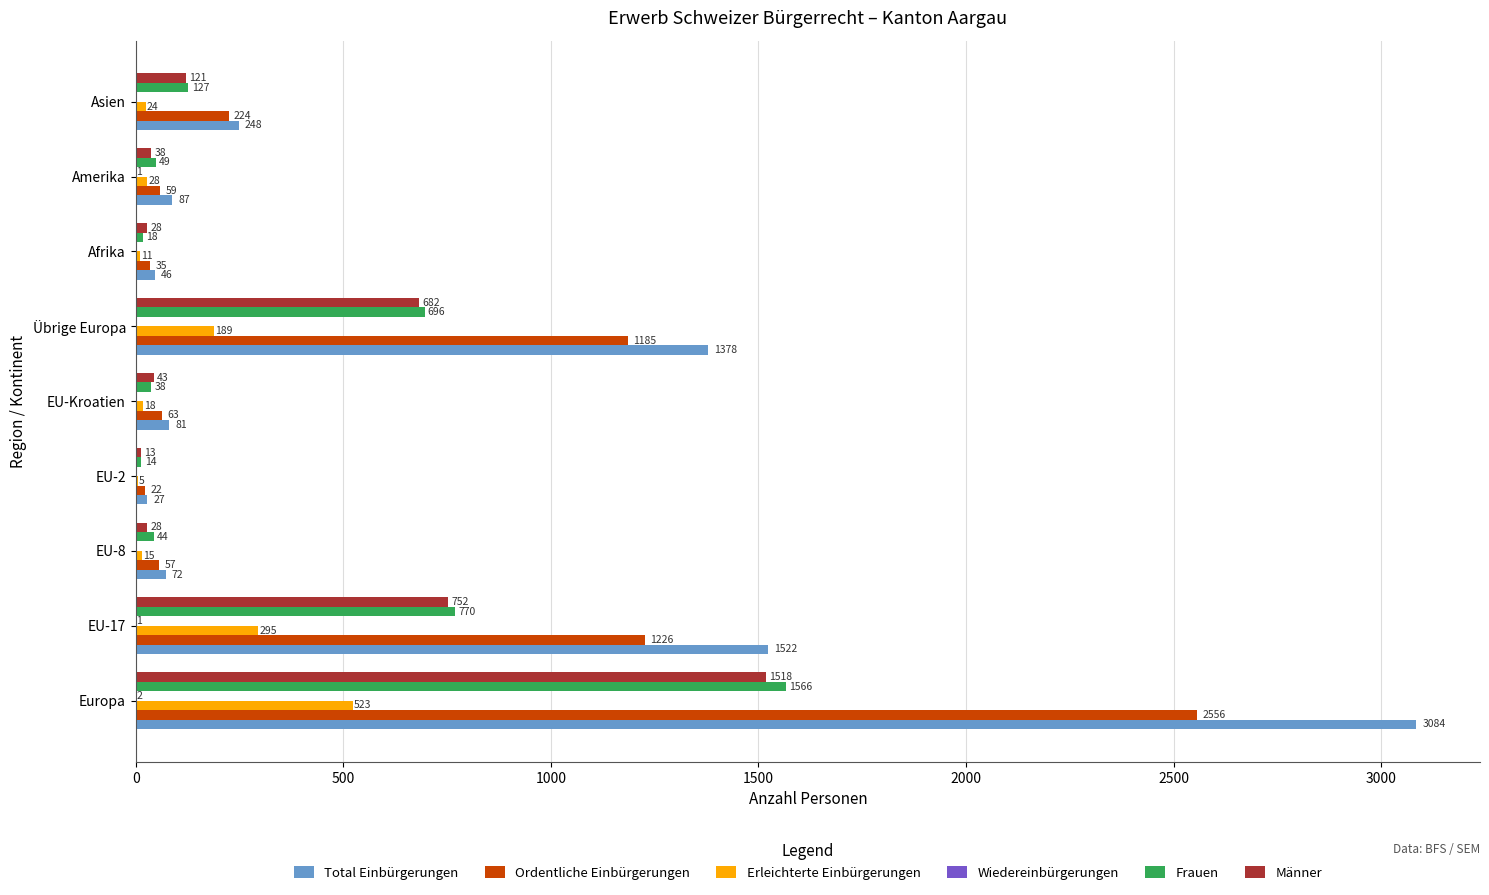

The value of Frauen at EU-Kroatien is 38. True or false?

True